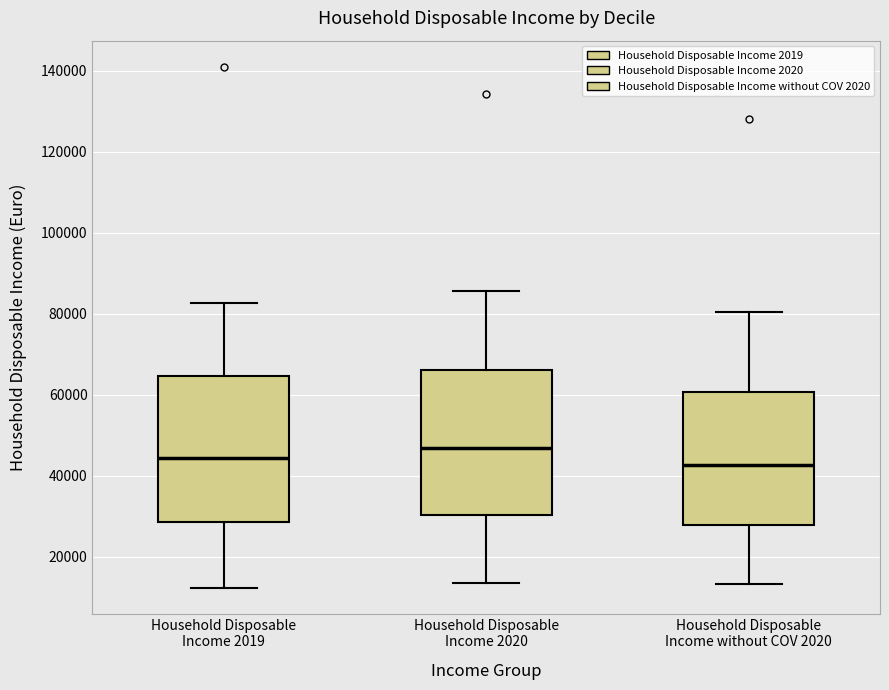

Reading left to right, read every box against the y-axis: the position of its median line, the range the box covers, and the ends of its whiskers. The values are not printed on the chart, so give them approximately, as read against the axis.

Household Disposable Income 2019: median 44000, box 28000 to 64000, whiskers 12000 to 82000
Household Disposable Income 2020: median 46000, box 30000 to 66000, whiskers 14000 to 86000
Household Disposable Income without COV 2020: median 42000, box 28000 to 60000, whiskers 14000 to 80000